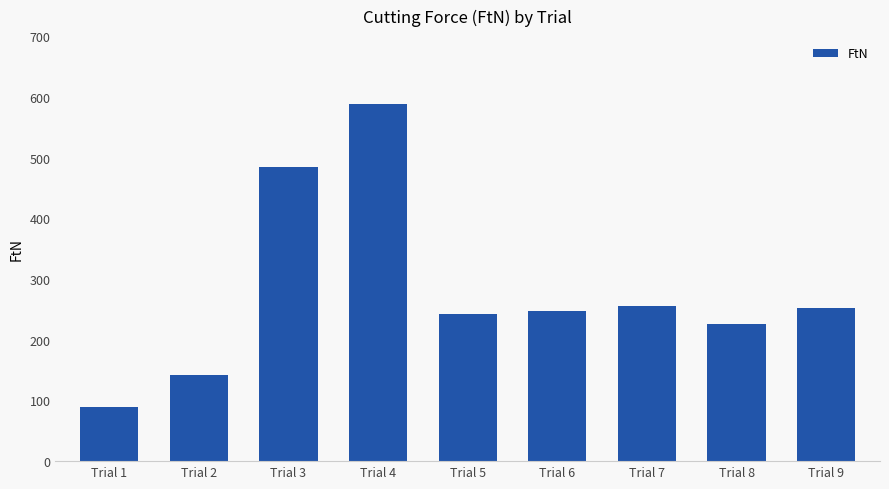

Count the number of values greater than 246.

5